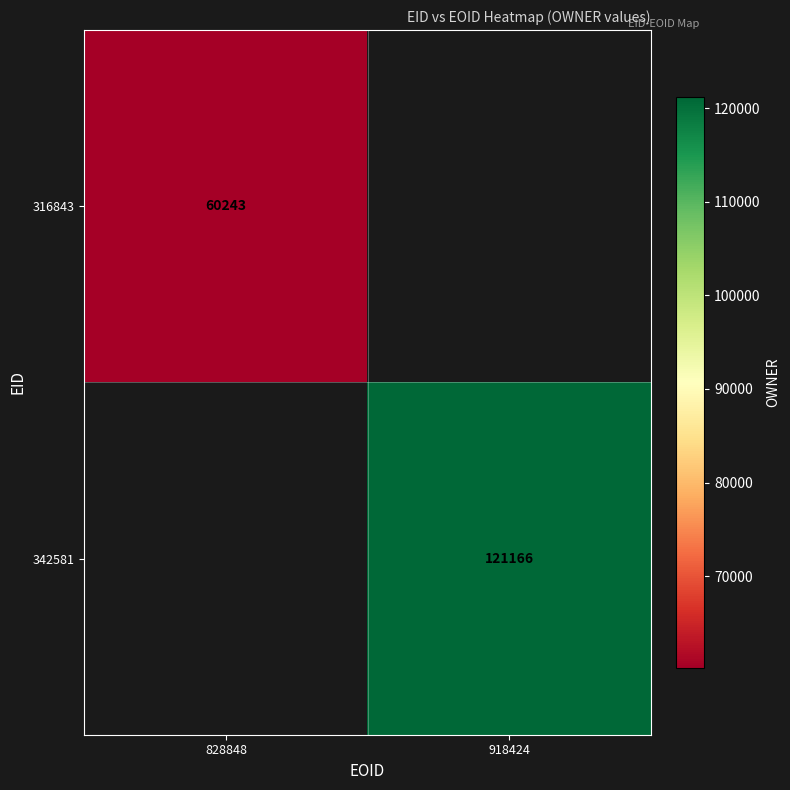

True or false: 342581 has a value of 121166 at 918424.

True